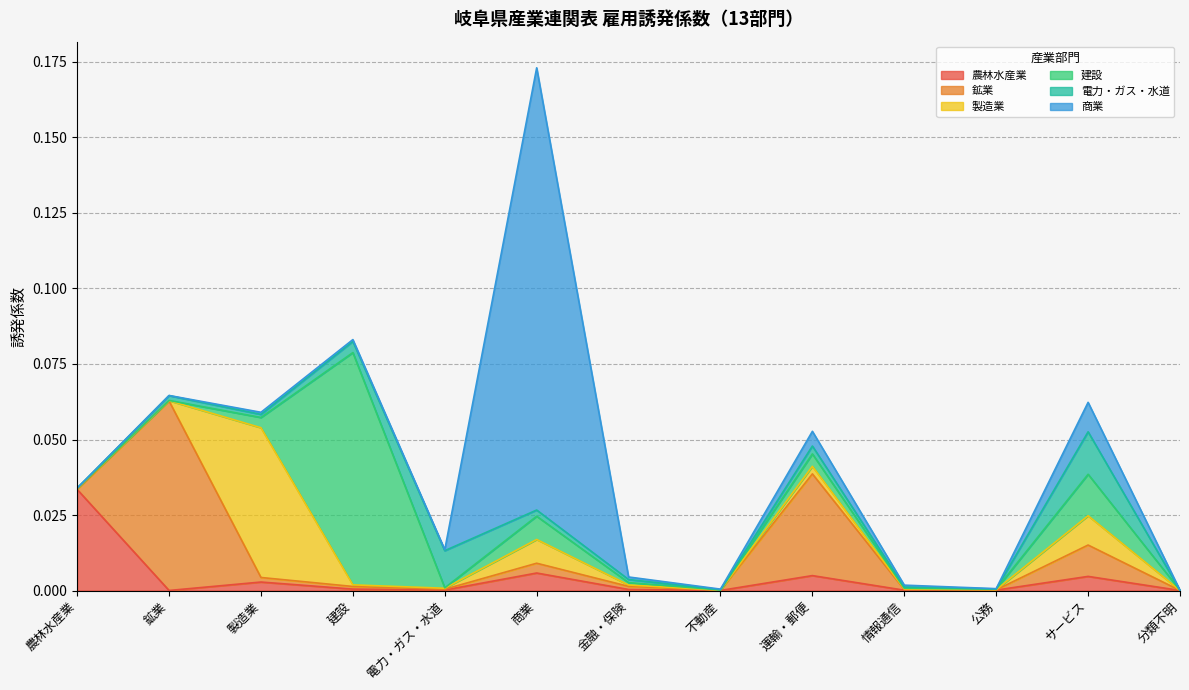

At which label does 鉱業 reach its minimum?

分類不明